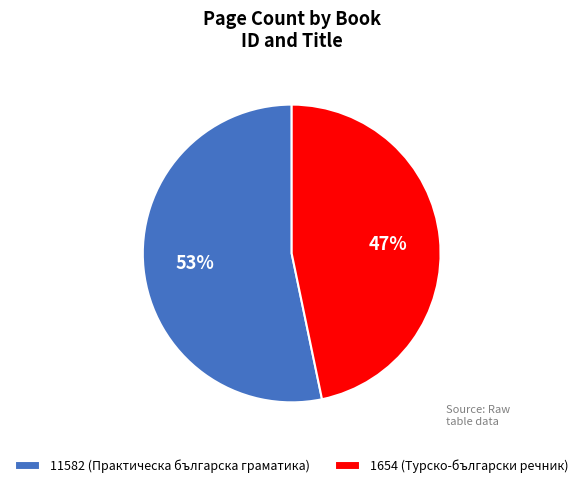

Between 1654 (Турско-български речник) and 11582 (Практическа българска граматика), which is larger?

11582 (Практическа българска граматика)